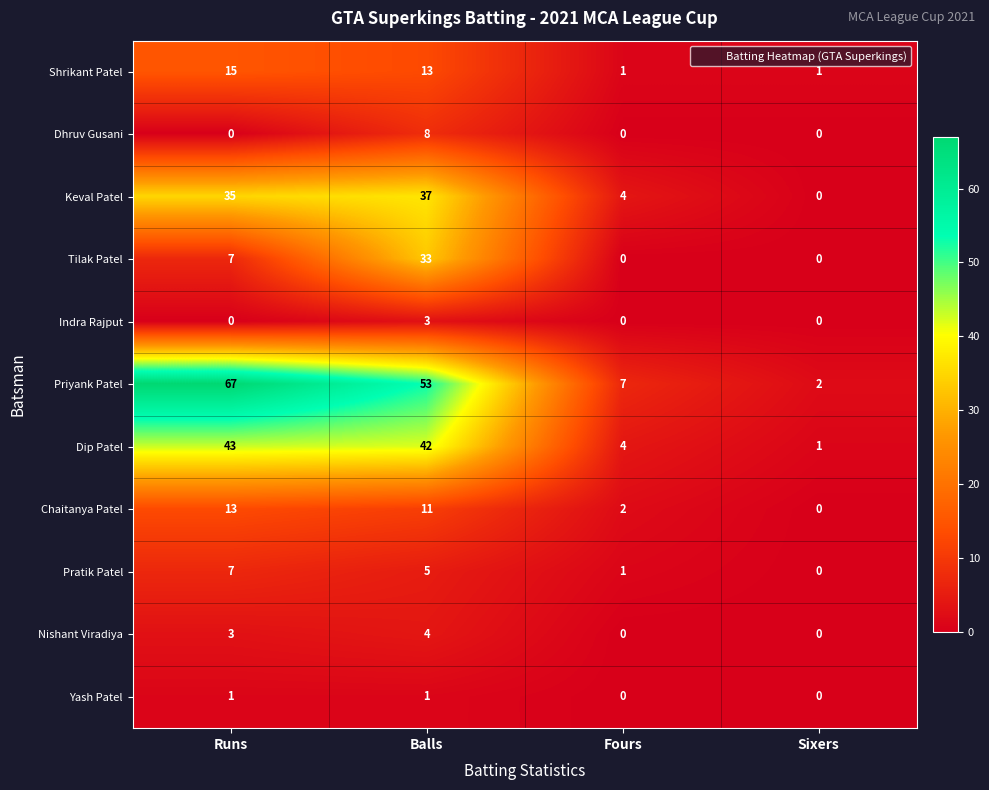

What is the difference between the second highest and minimum values in the Chaitanya Patel series?

11